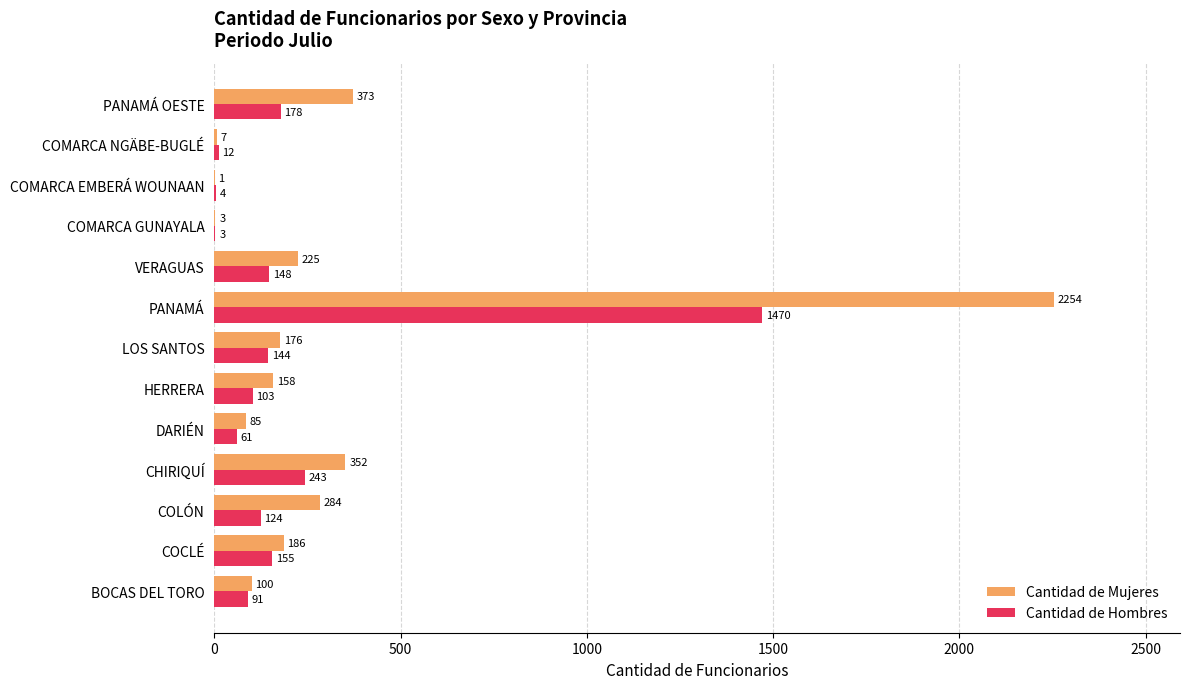

Is the value of Cantidad de Mujeres at COLÓN greater than the value of Cantidad de Hombres at DARIÉN?

Yes